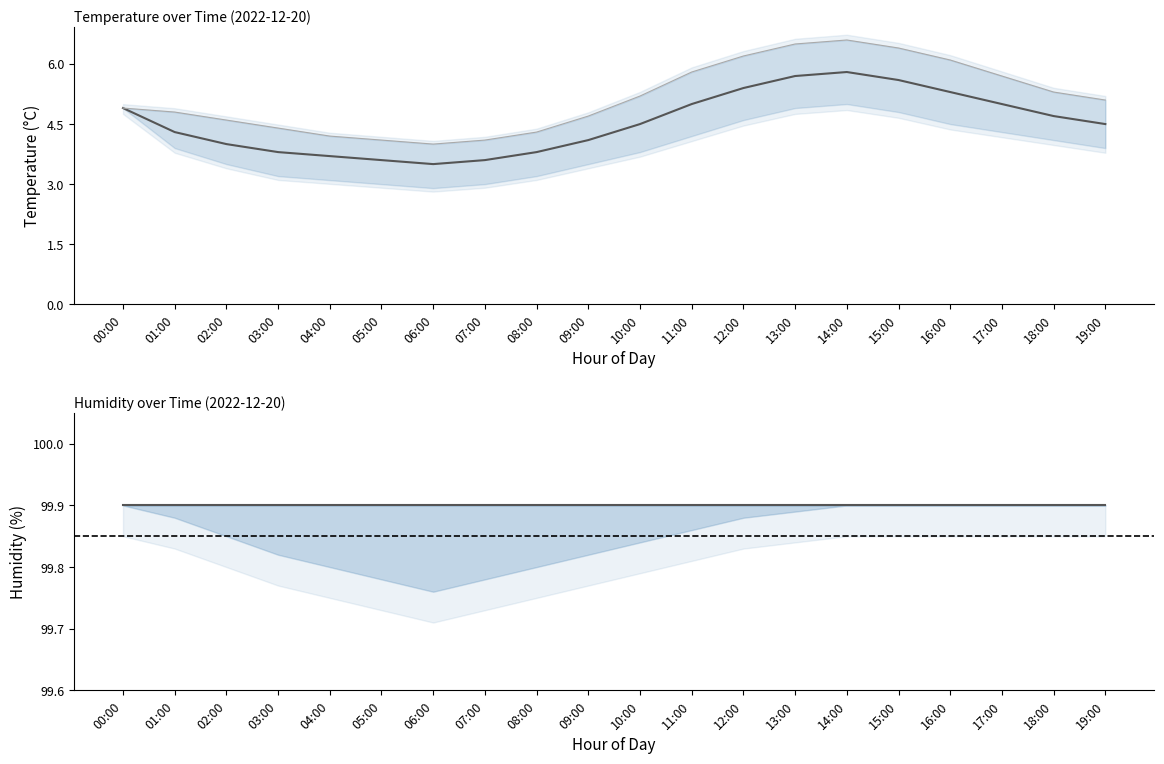

What is the spread (max minus min) of values at 16:00?

95.4